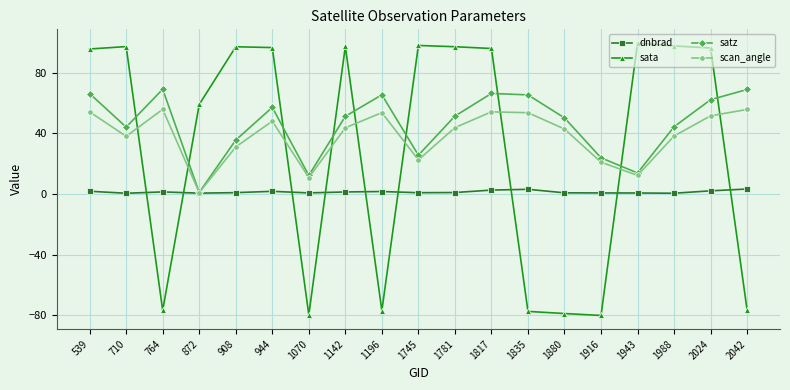

The sata series shows 95.9 at 1817. True or false?

True